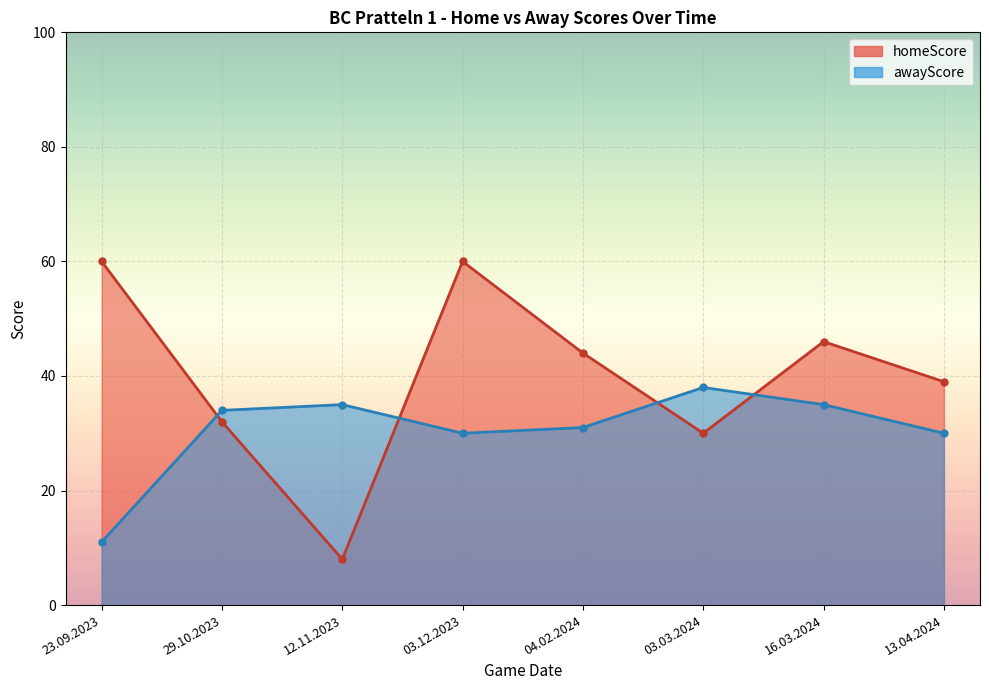

Which series ends up on top after the final intersection of awayScore and homeScore?

homeScore